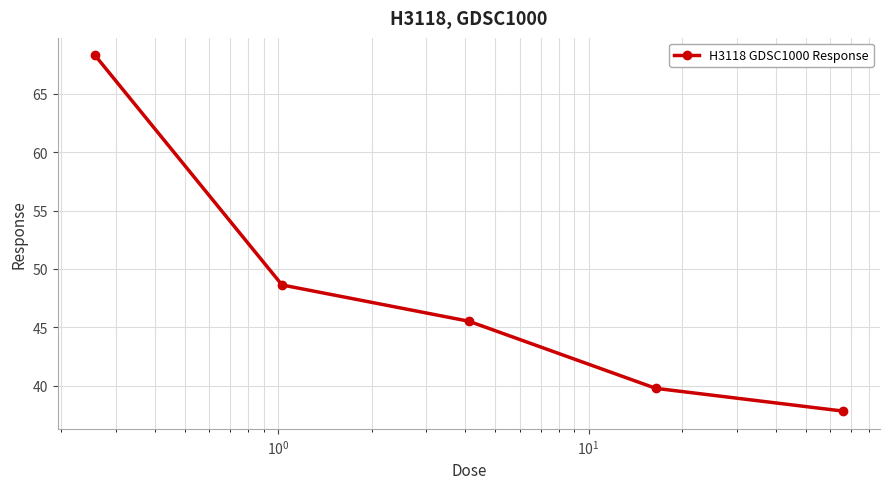

What is the difference between the maximum and minimum values?

30.4